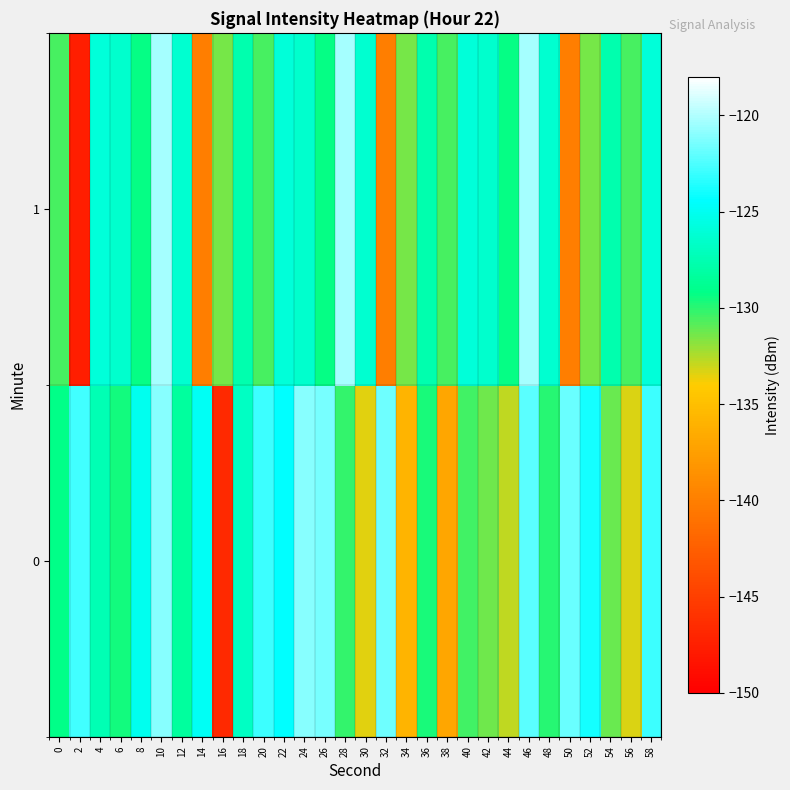

Reading left to right, transcribe all the data shown in this chart.

0: 0=-129.2	2=-122.8	4=-127.4	6=-129.6	8=-125.1	10=-121.1	12=-128.4	14=-124.8	16=-146.7	18=-126.8	20=-122.9	22=-124.5	24=-121.1	26=-121.4	28=-130.2	30=-133.5	32=-121.6	34=-135.8	36=-129.7	38=-136.9	40=-130.4	42=-131.3	44=-132.8	46=-122.1	48=-129.9	50=-121.9	52=-123.9	54=-131.2	56=-133.4	58=-122.9
1: 0=-130.6	2=-147.6	4=-126.0	6=-126.5	8=-129.3	10=-120.4	12=-126.3	14=-140.0	16=-131.4	18=-127.7	20=-130.6	22=-126.0	24=-126.5	26=-129.3	28=-120.4	30=-126.3	32=-140.0	34=-131.4	36=-127.7	38=-130.6	40=-126.0	42=-126.5	44=-129.3	46=-120.4	48=-126.3	50=-140.0	52=-131.4	54=-127.7	56=-130.6	58=-126.0